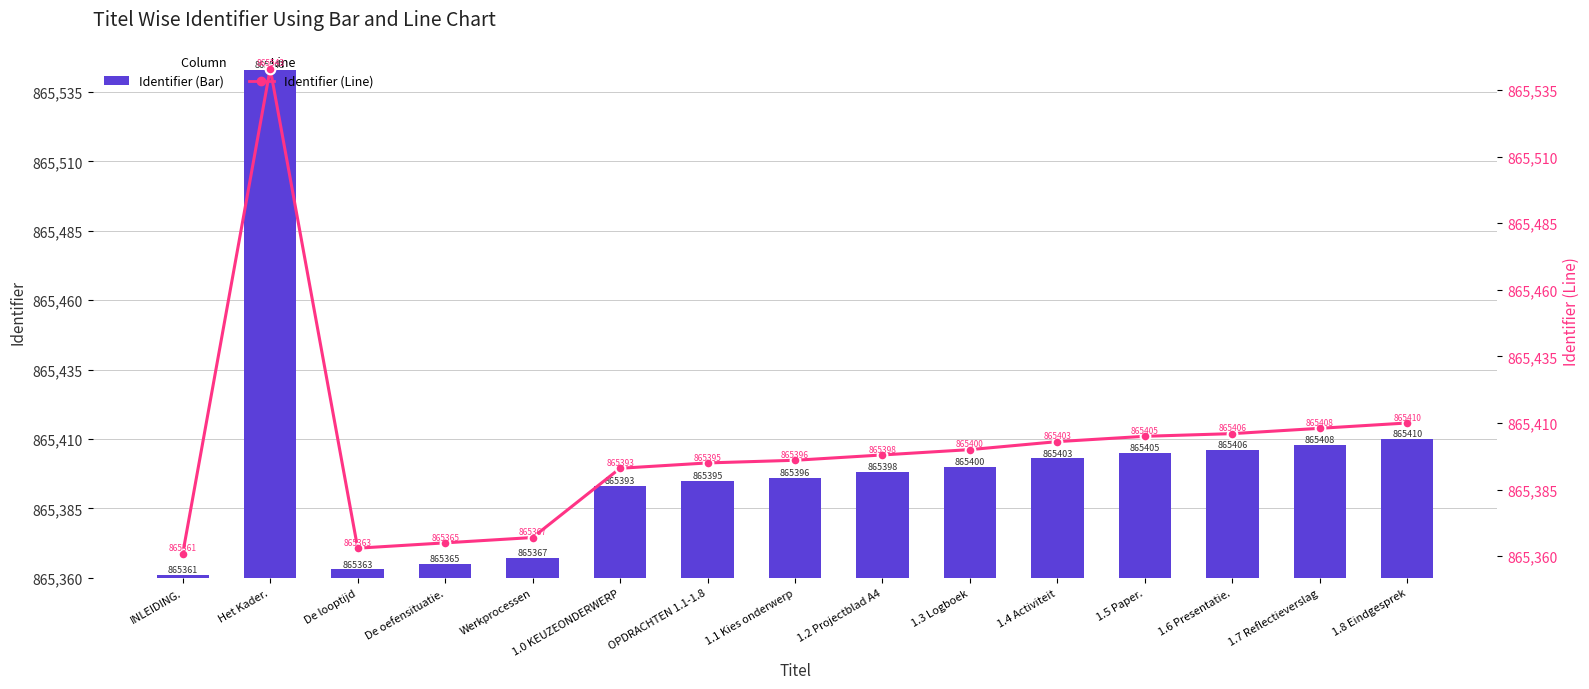

Where is Identifier (Line) nearest to the value 92?

1.8 Eindgesprek